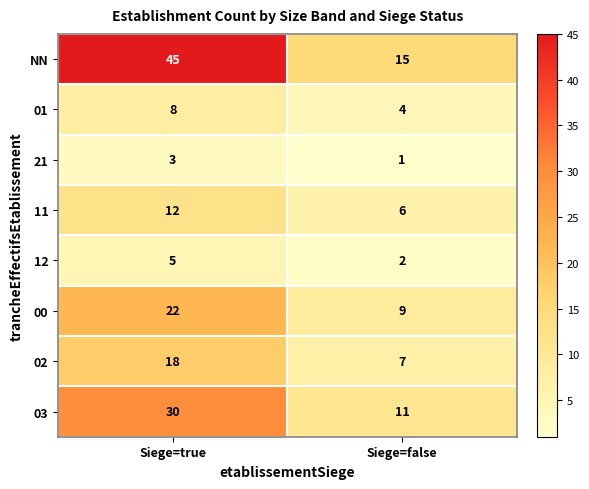

Is it true that 00 equals 3 at Siege=false?

False